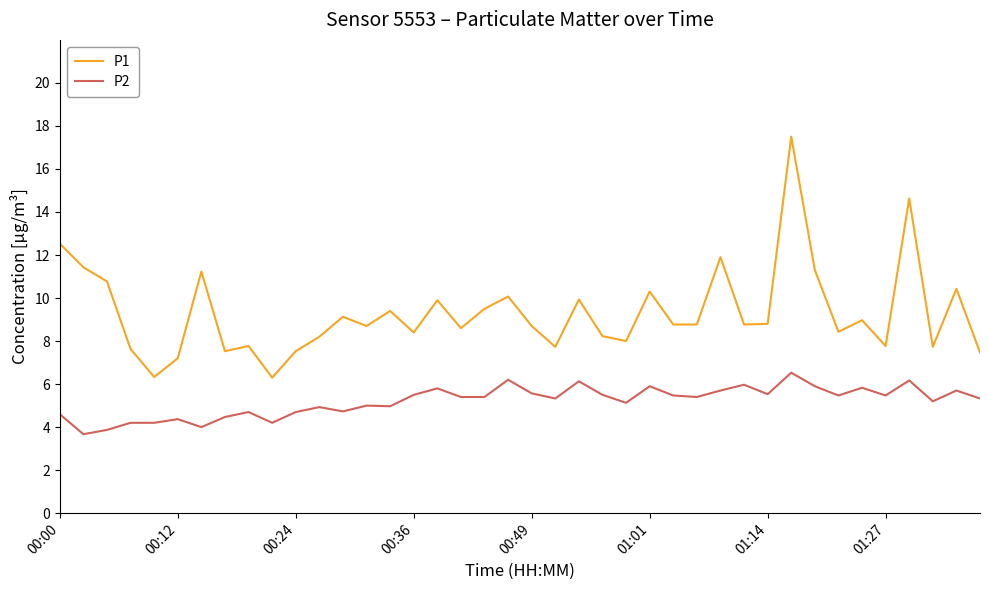

Rank the series by their average value, from lowest to highest.

P2, P1